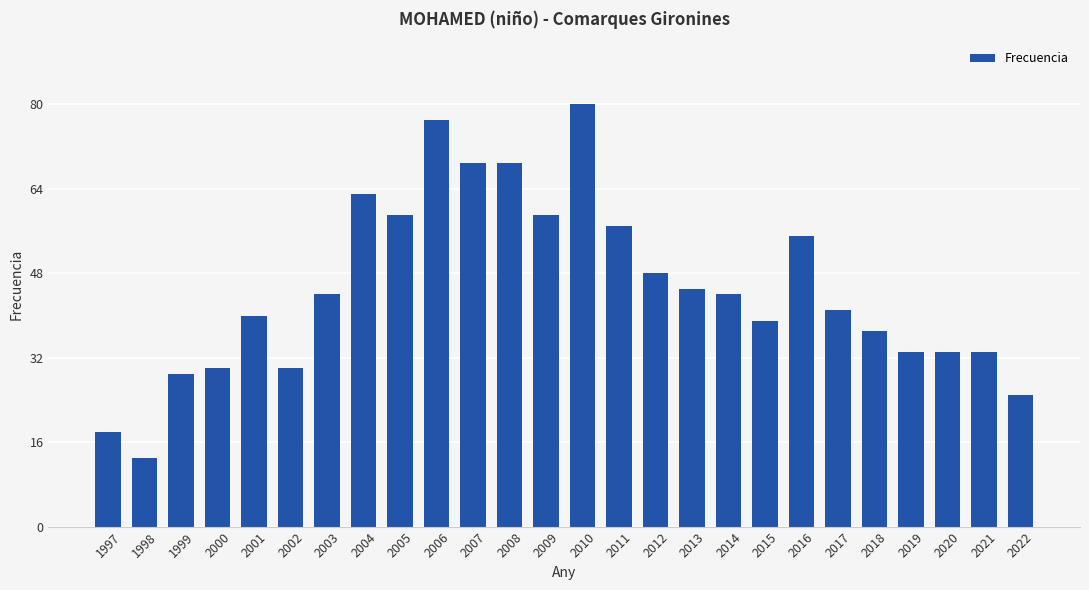

True or false: the data shows 30 at 2002.

True